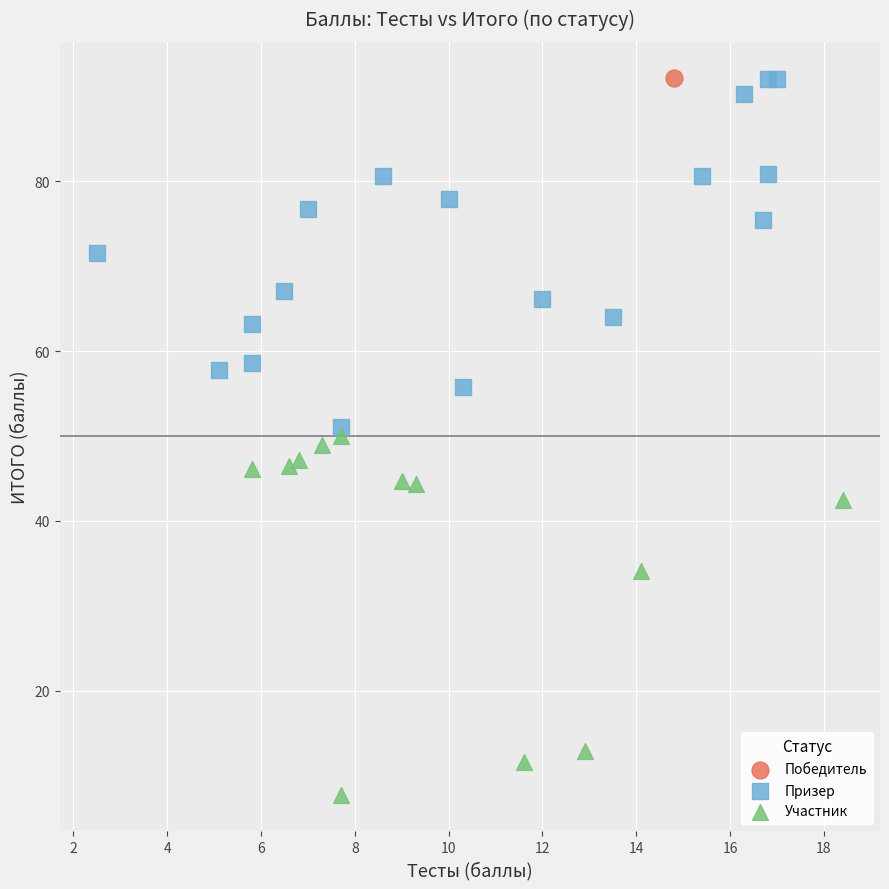

Which series contains the lowest Y value?

Участник